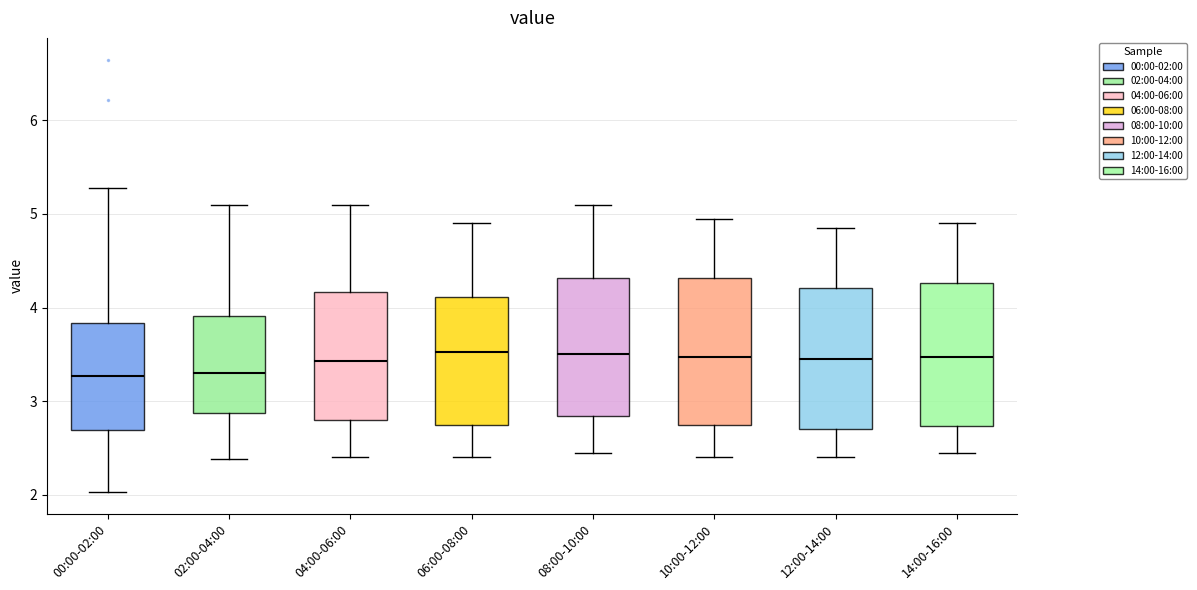

Where is the lower edge of the box for 10:00-12:00 on the y-axis? The values are not printed on the chart, so give them approximately, as read against the axis.

2.8